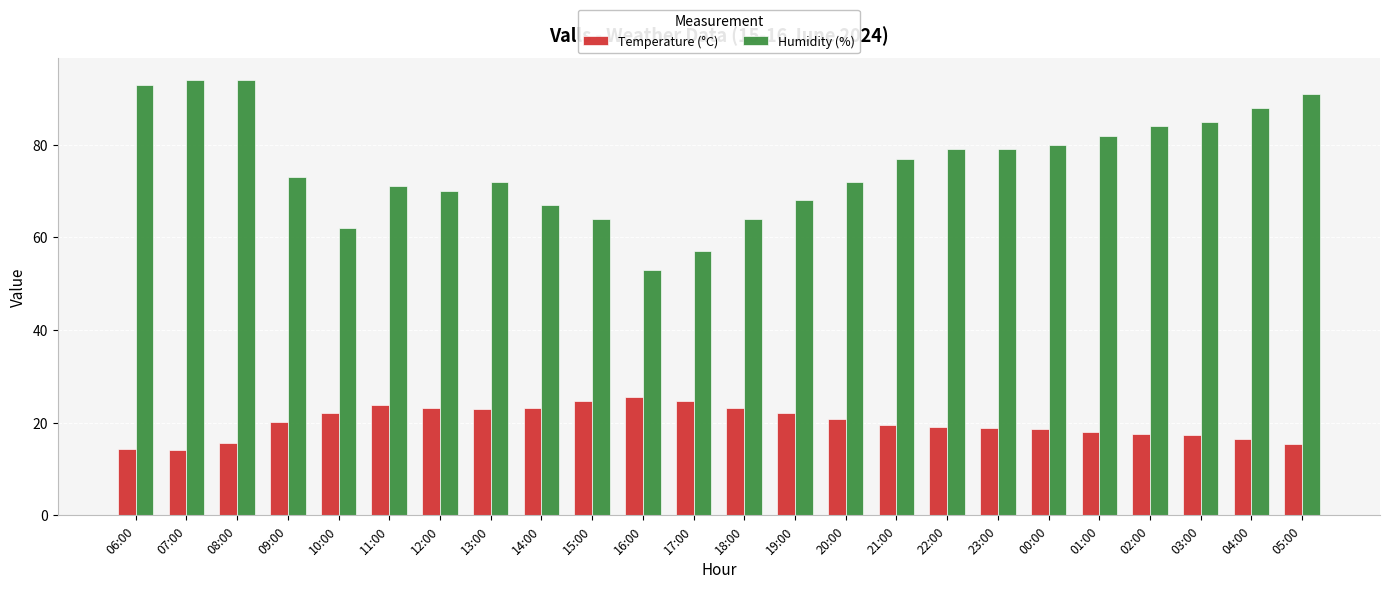

Between 06:00 and 22:00, which series saw the biggest shift?

Humidity (%)